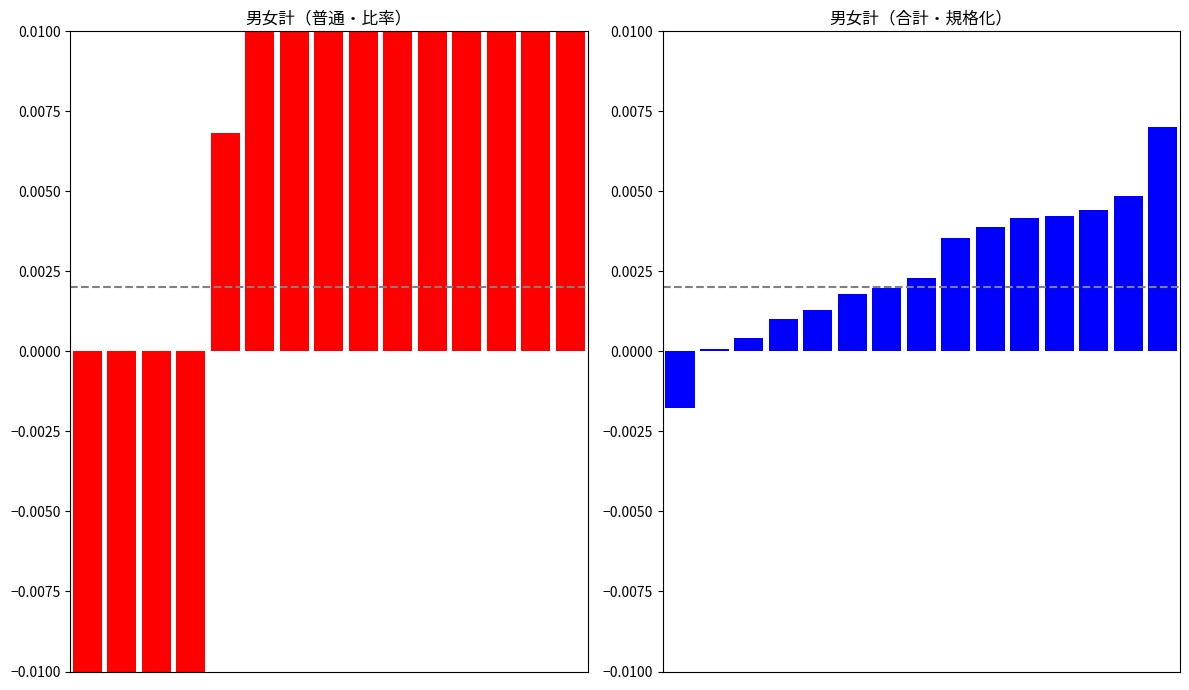

Reading left to right, what are all the values shown in this chart?

普通（比率偏差）: 0=-0.2	1=-0.1	2=-0.1	3=-0.0	4=0.0	5=0.0	6=0.0	7=0.0	8=0.0	9=0.0	10=0.0	11=0.0	12=0.0	13=0.1	14=0.1
合計（規格化）: 0=-0.0	1=0.0	2=0.0	3=0.0	4=0.0	5=0.0	6=0.0	7=0.0	8=0.0	9=0.0	10=0.0	11=0.0	12=0.0	13=0.0	14=0.0